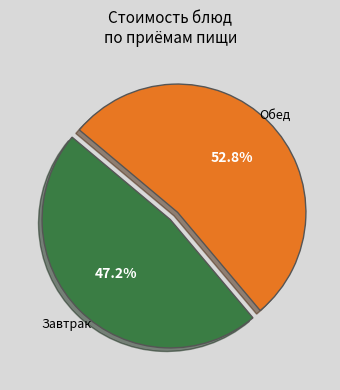

Does any single category account for the majority?

Yes